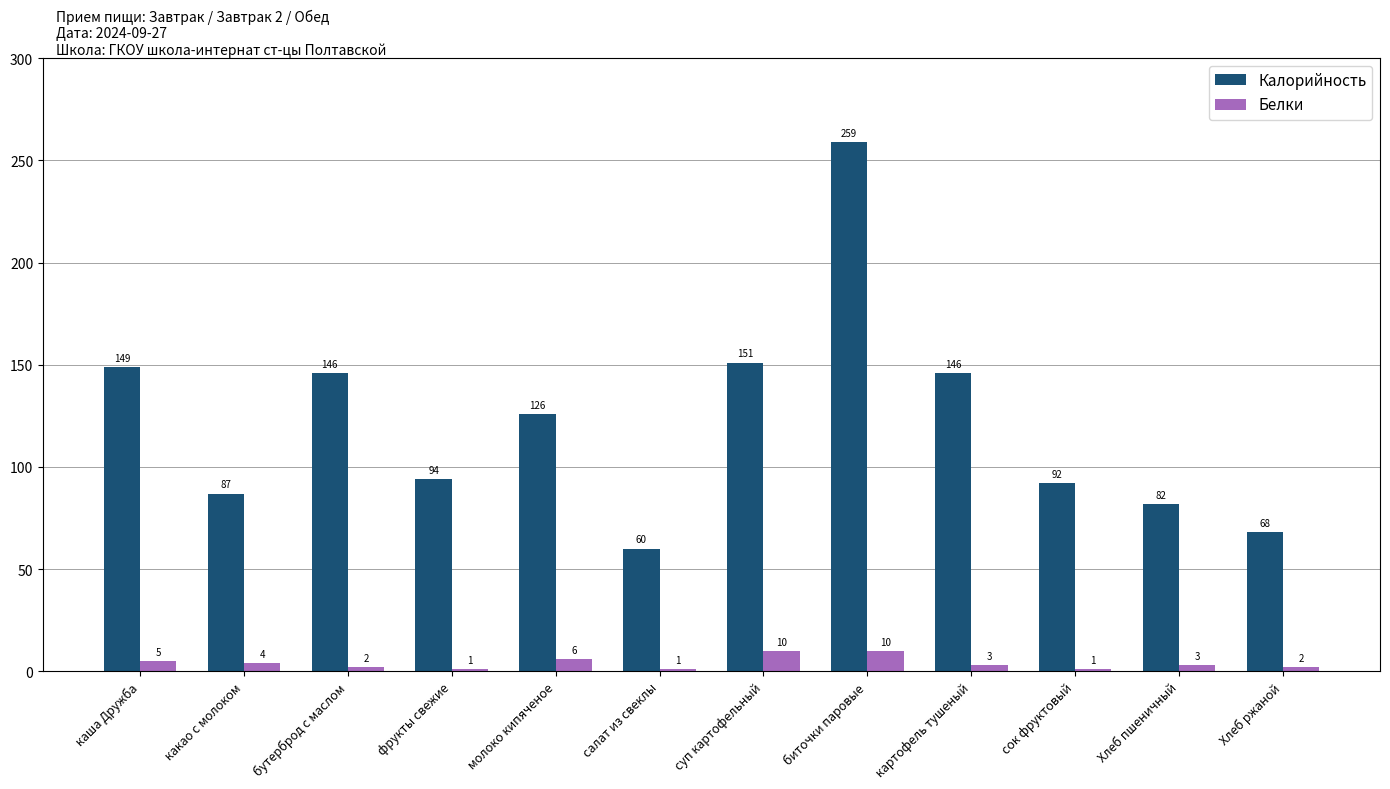

At бутерброд с маслом, list the series in order from largest to smallest.

Калорийность, Белки